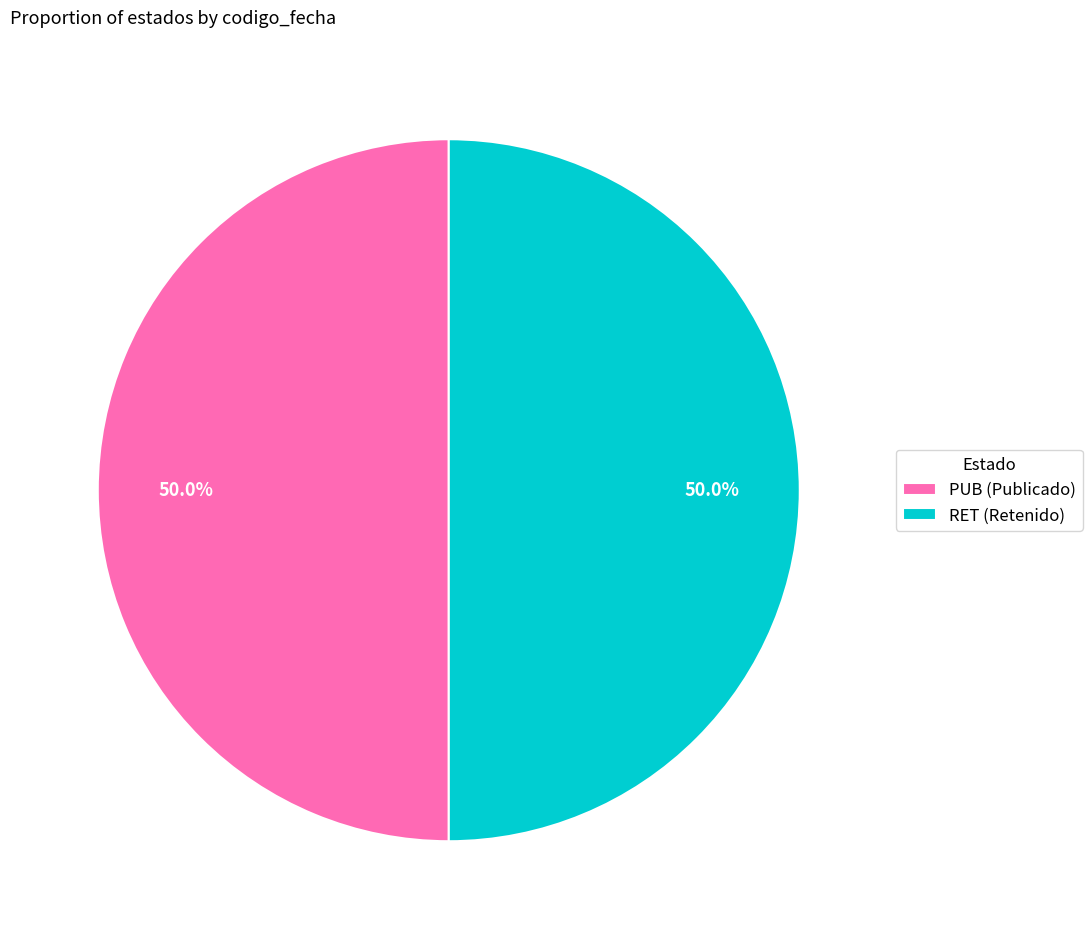

The RET slice represents 50% of the pie. True or false?

True